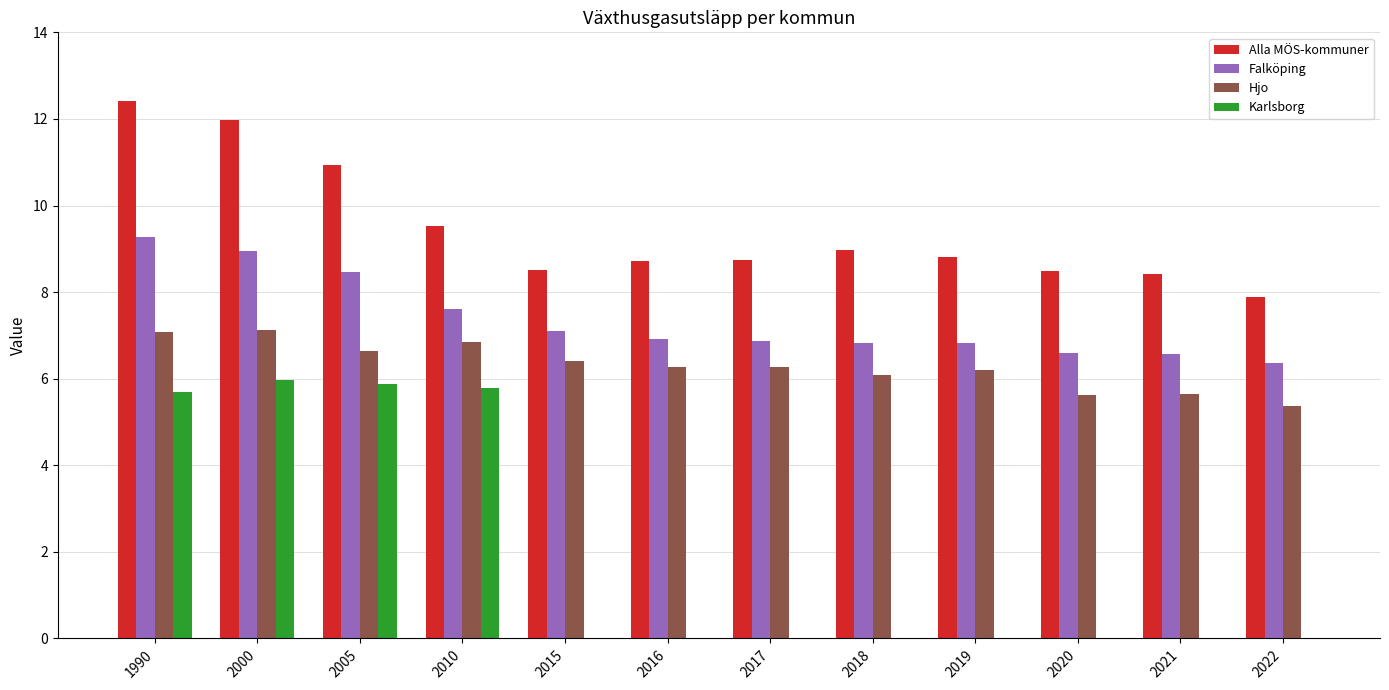

What value does the Falköping series have at 2021?

6.6